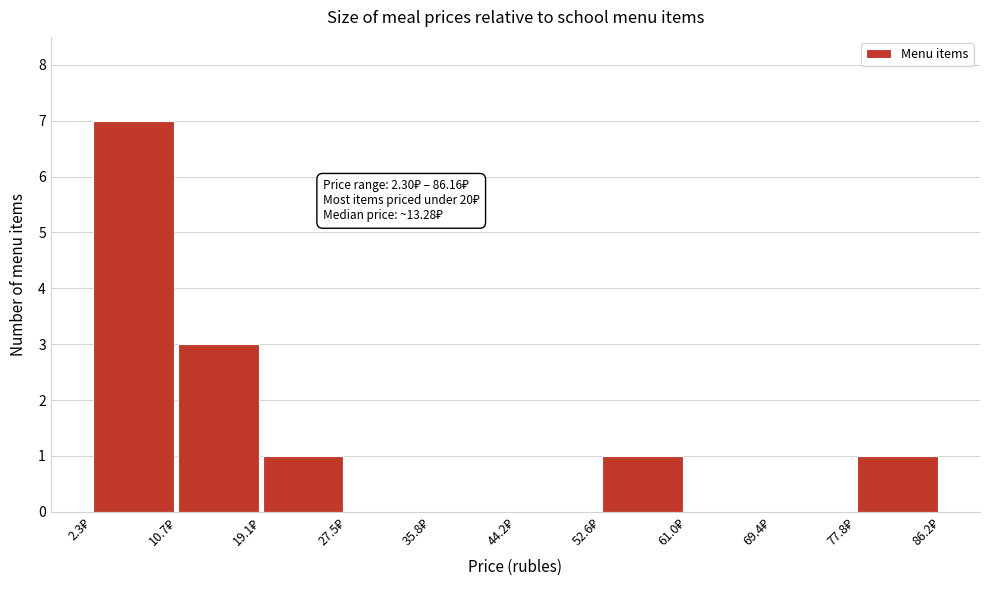

Over which range of the x-axis is the bar tallest?

2 to 11